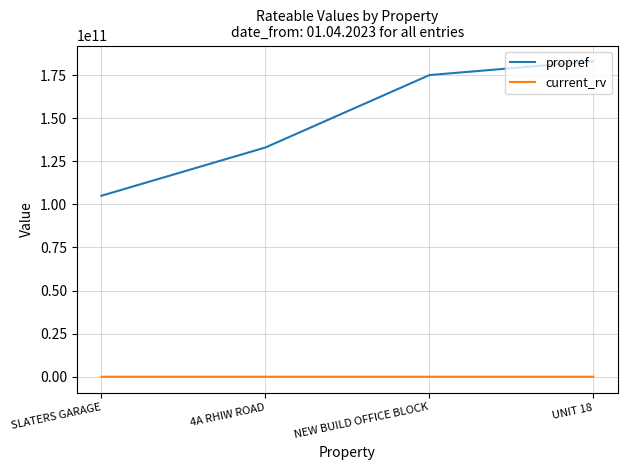

What are all the series names shown in the legend?

propref, current_rv